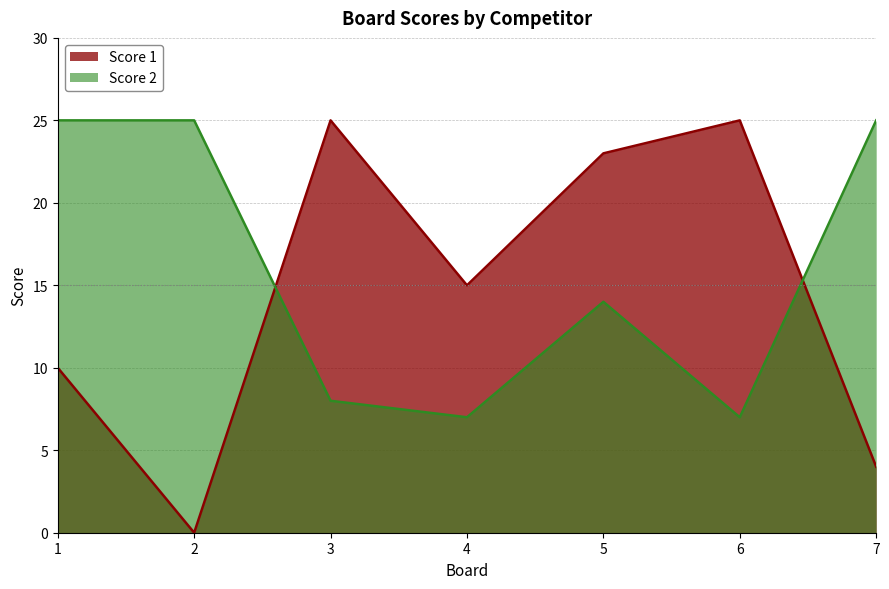

True or false: Score 1 has a value of 25 at 6.

True